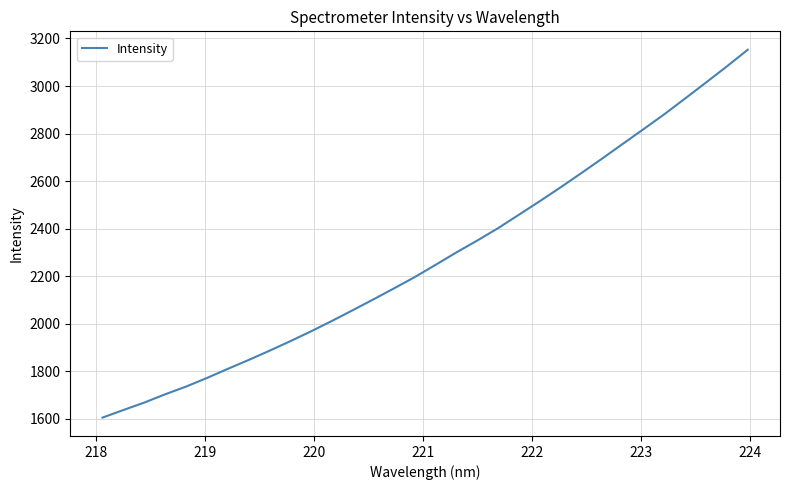

What is the minimum value shown in the chart?

1605.7